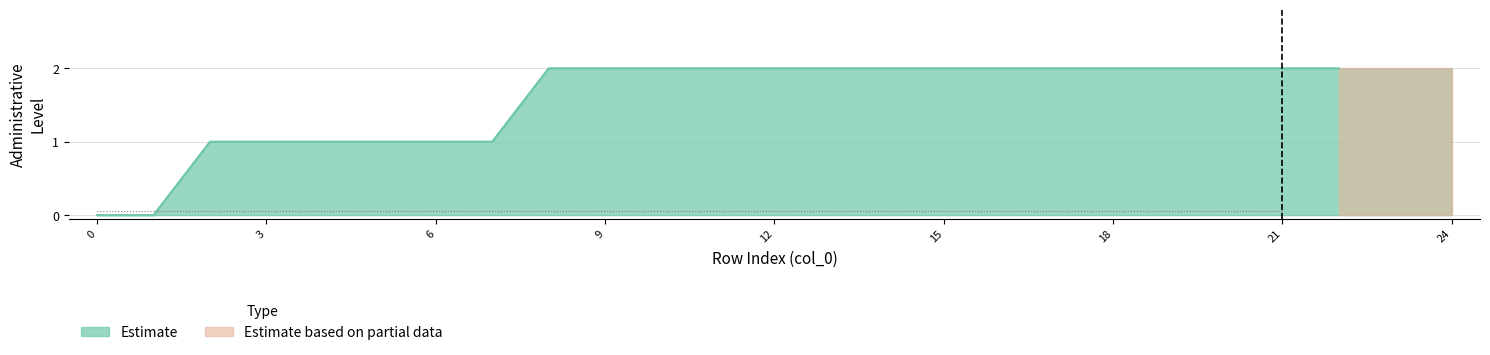

How many lines are shown in the chart?

2